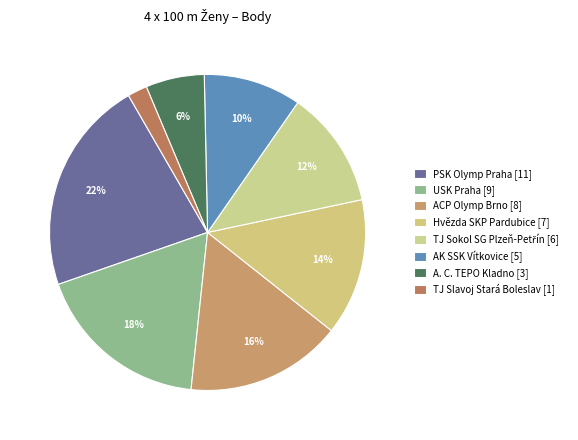

What is the total percentage of Hvězda SKP Pardubice and ACP Olymp Brno?

30.0%